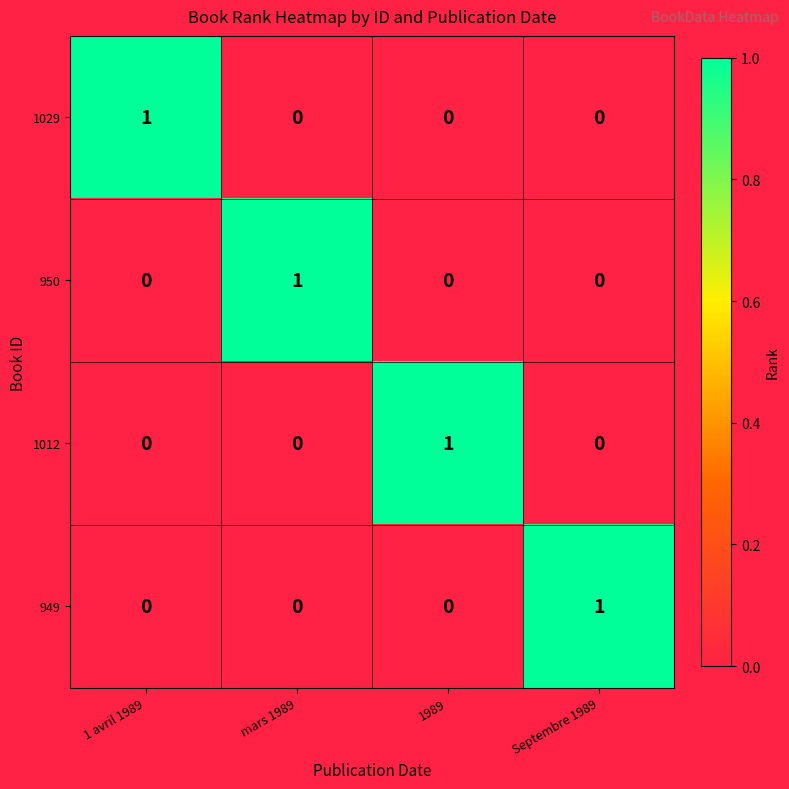

True or false: 1012 has a value of 1 at 1 avril 1989.

False